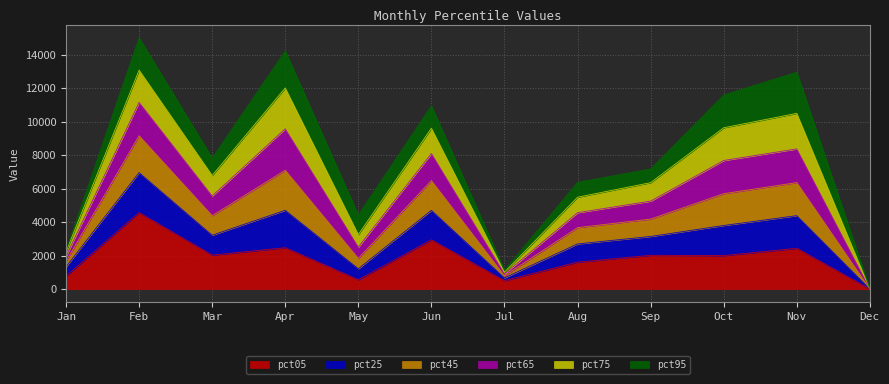

What are all the series names shown in the legend?

pct05, pct25, pct45, pct65, pct75, pct95